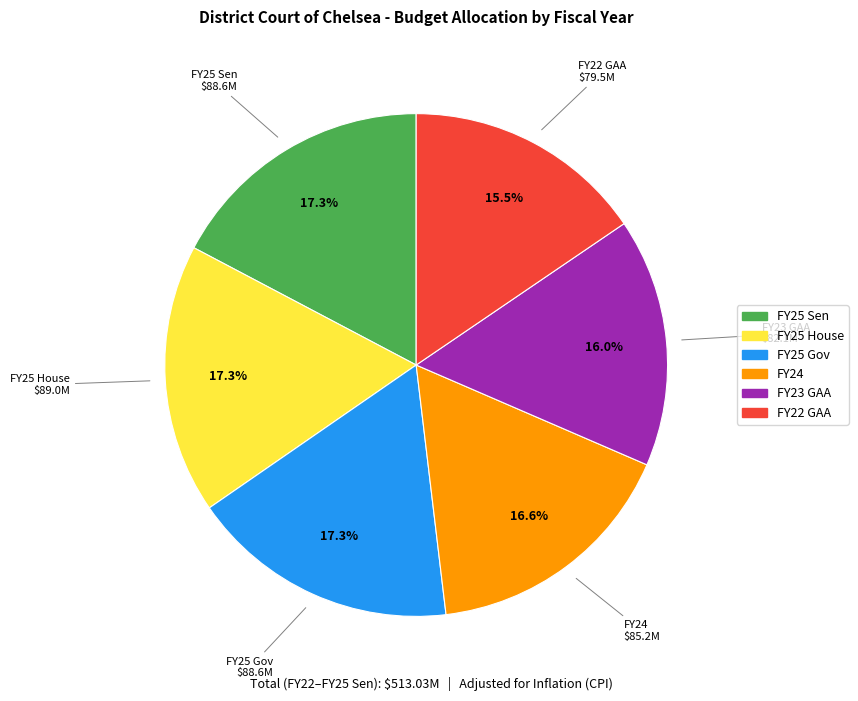

True or false: FY24 accounts for 17% of the total.

True